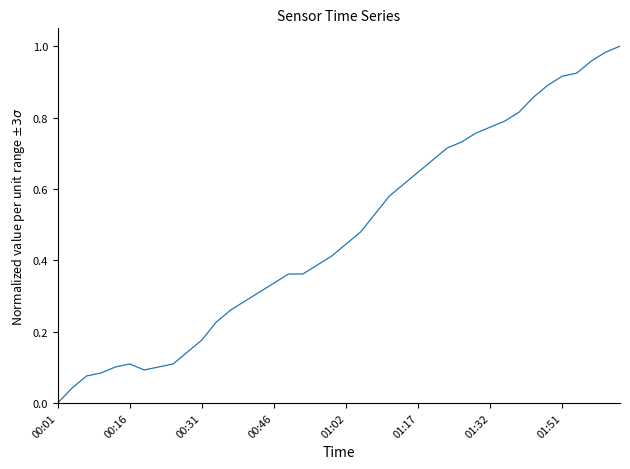

The value at 01:17 is 0.4. True or false?

False